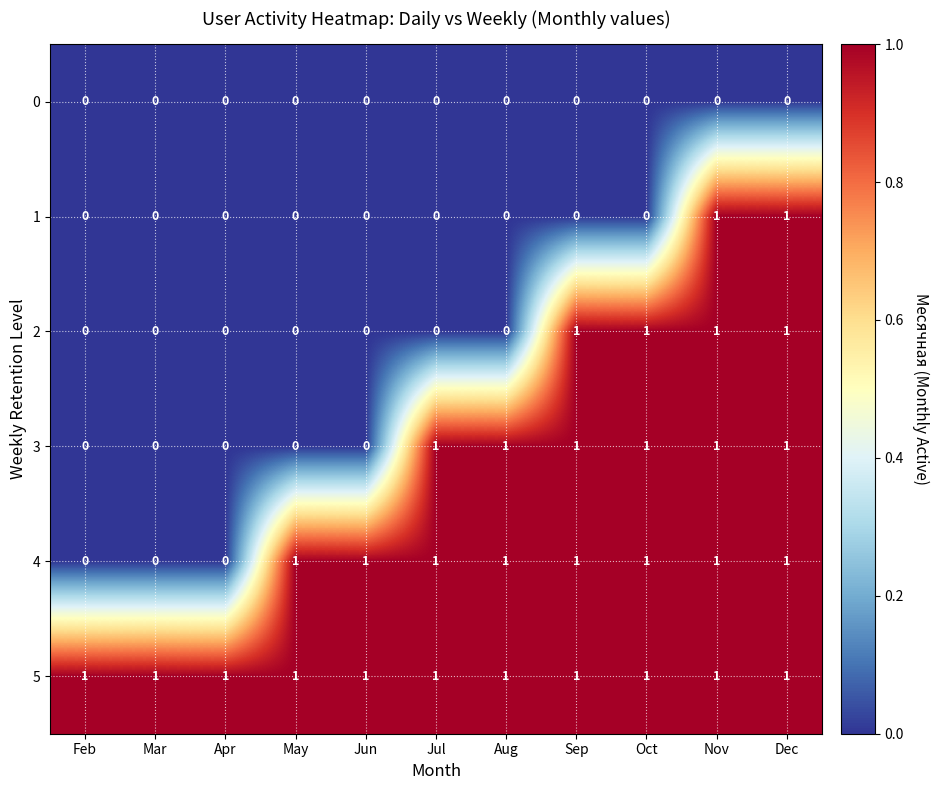

The value of 5 at Sep is 2. True or false?

False